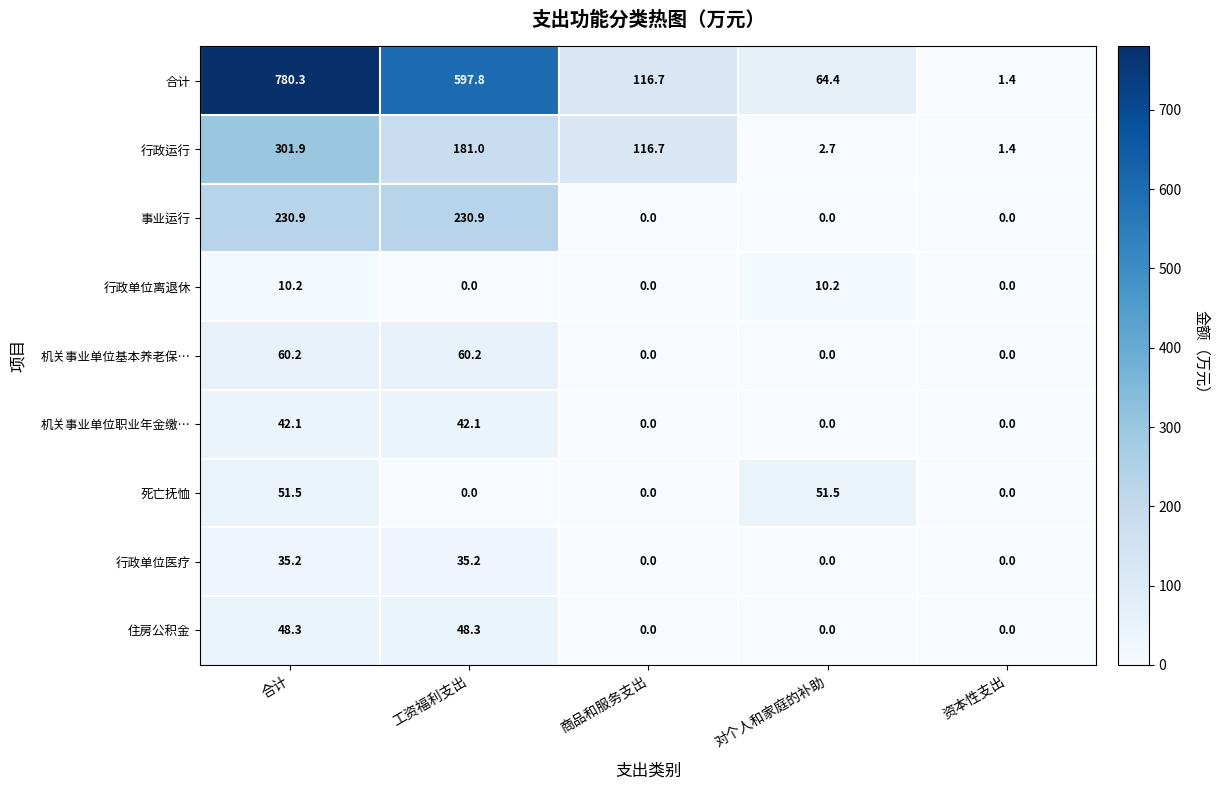

List the labels in order of 合计 value, smallest first.

资本性支出, 对个人和家庭的补助, 商品和服务支出, 工资福利支出, 合计